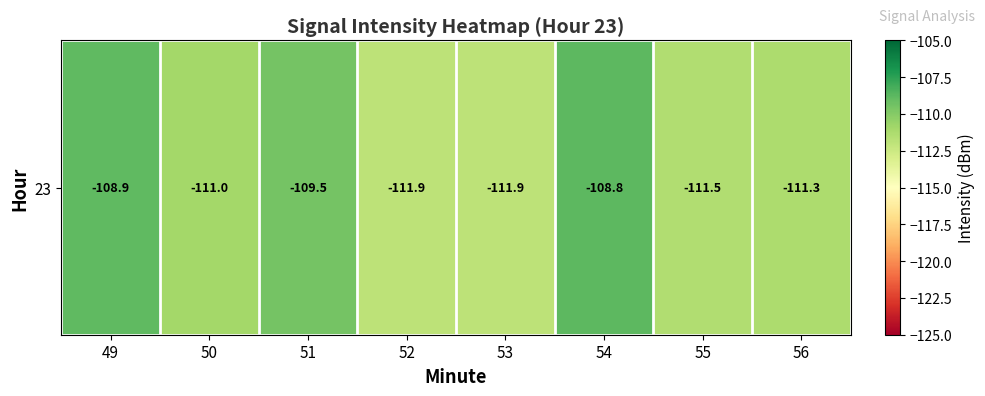

What is the difference between the second highest and second lowest values?

3.0